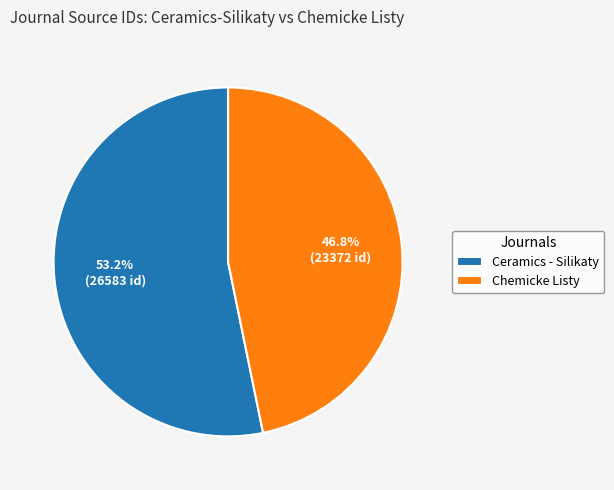

To the nearest percent, what is the difference between the largest and smallest slice percentages?

6%